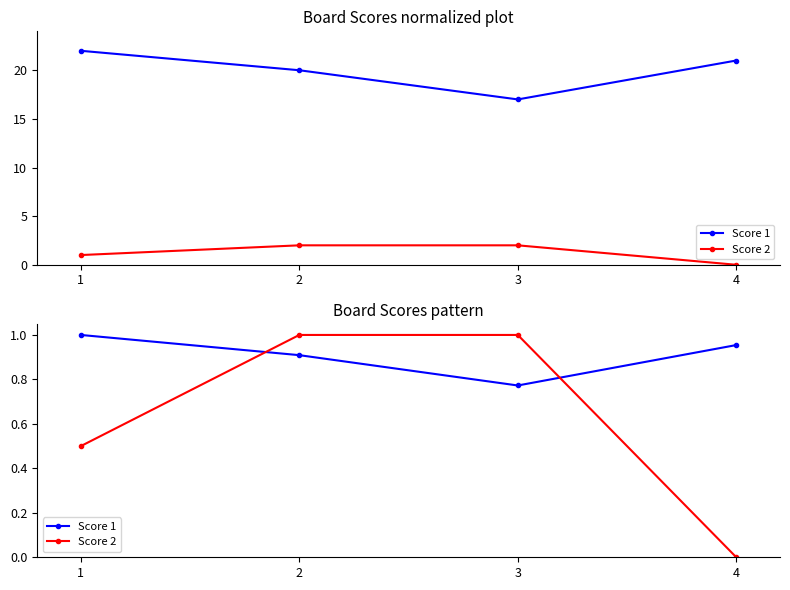

Is it true that Score 2 equals 1.0 at 3?

True